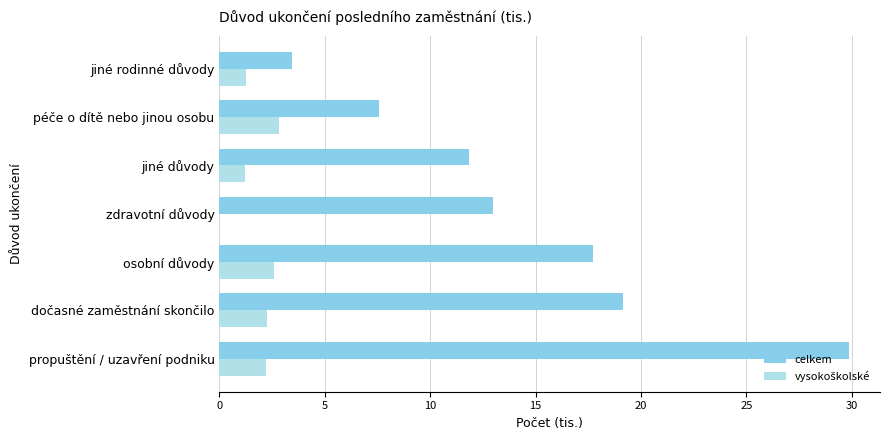

How many series are shown in this chart?

2